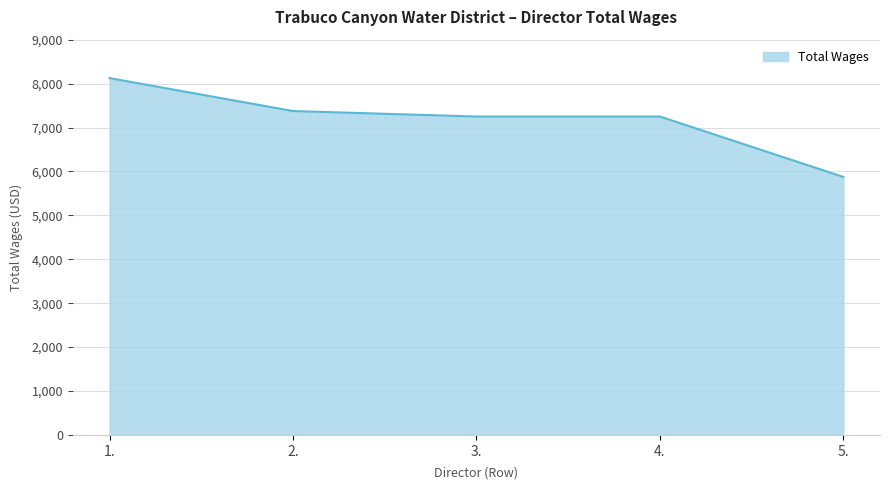

The value at 5. is 10178. True or false?

False